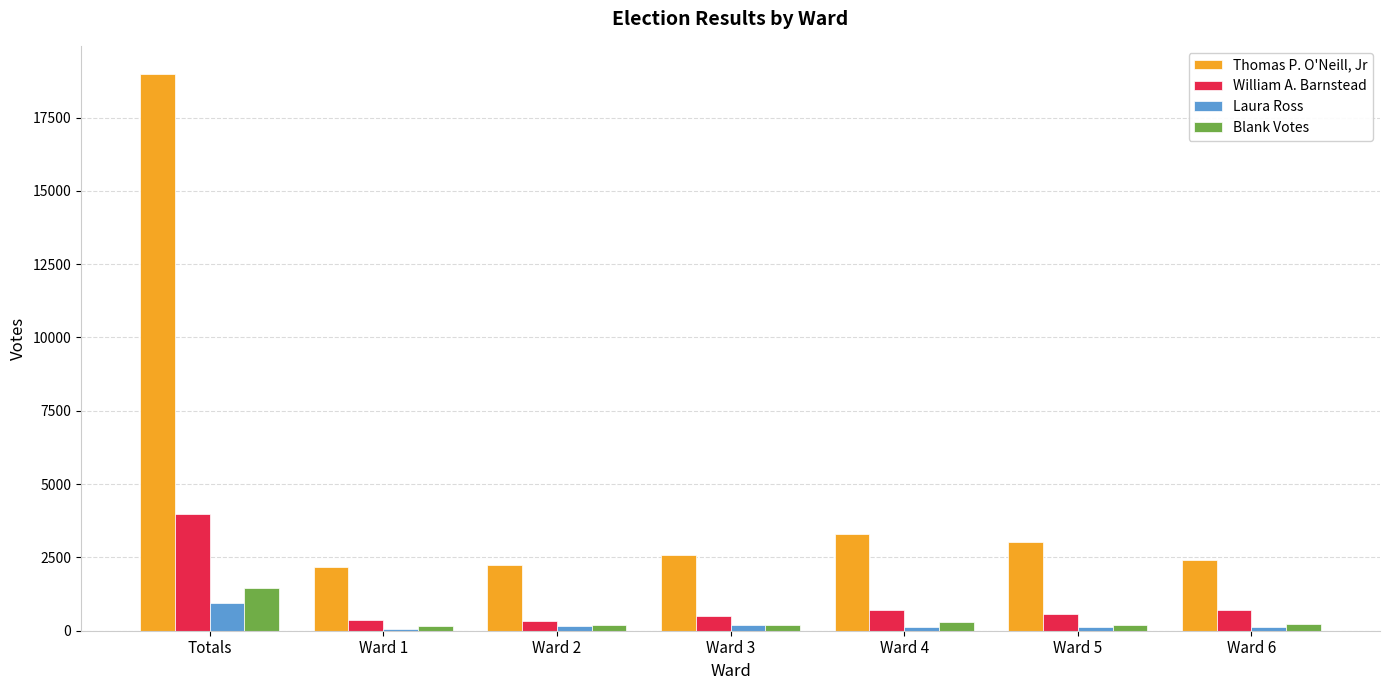

What are all the series names shown in the legend?

Thomas P. O'Neill, Jr, William A. Barnstead, Laura Ross, Blank Votes